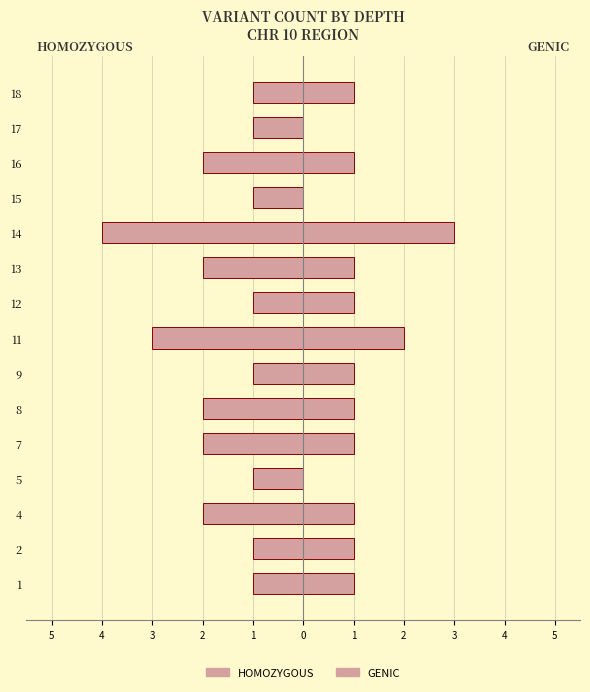

Which label corresponds to the smallest value in the chart?

14